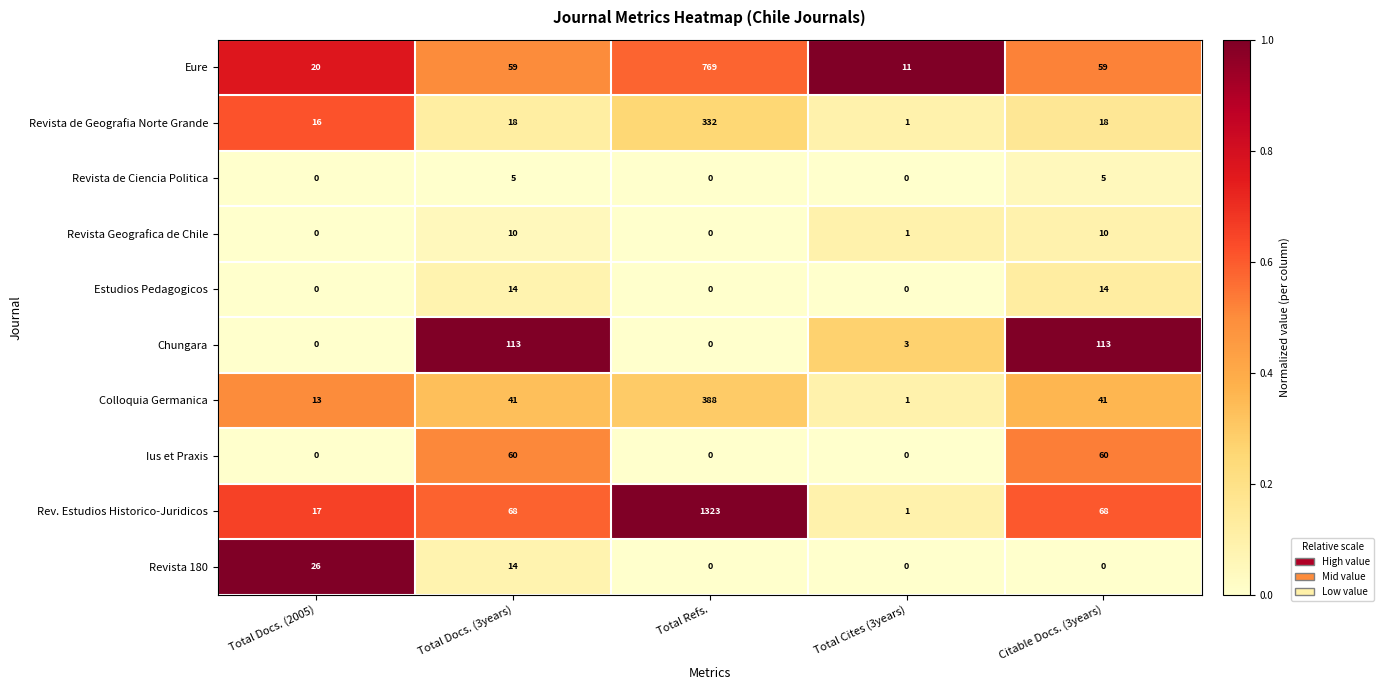

The Ius et Praxis series shows 87 at Citable Docs. (3years). True or false?

False